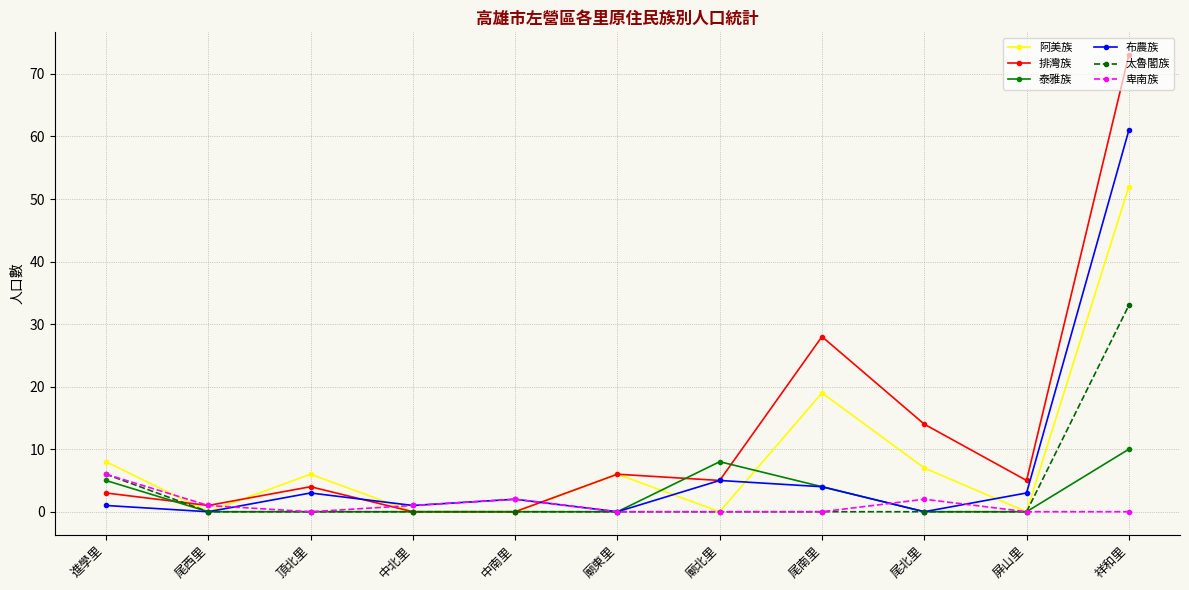

List the series in order of their peak value, lowest first.

卑南族, 泰雅族, 太魯閣族, 阿美族, 布農族, 排灣族